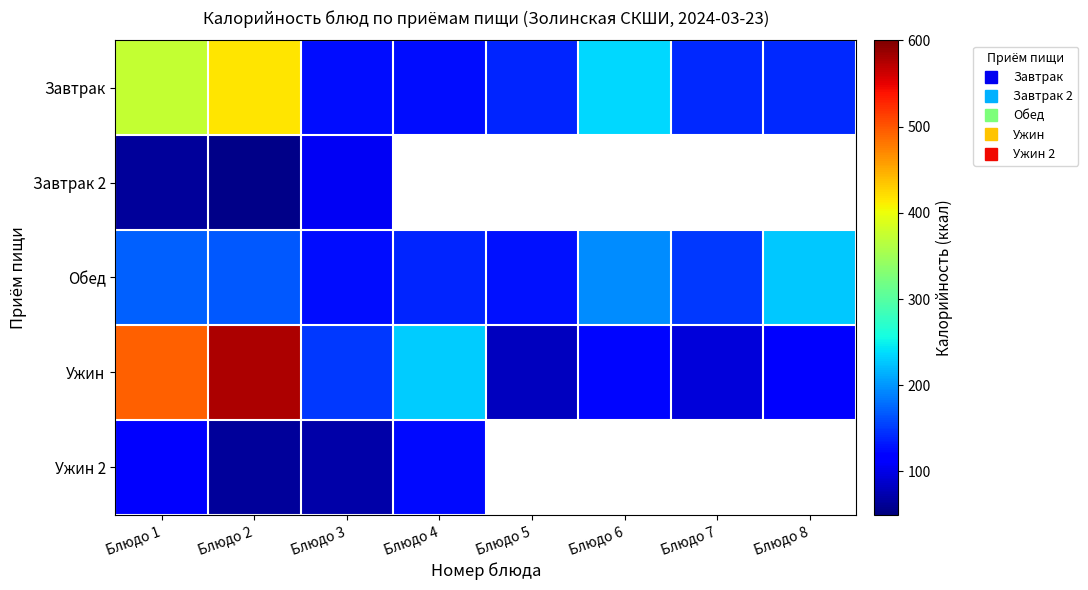

Between Блюдо 1 and Блюдо 2, which is larger?

Блюдо 2